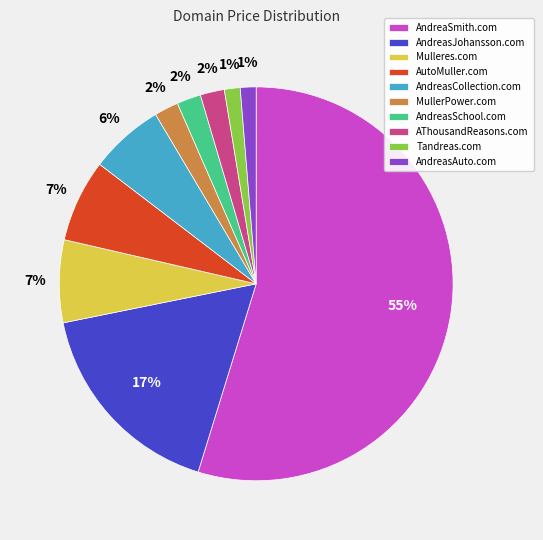

How many slices are in this pie chart?

10